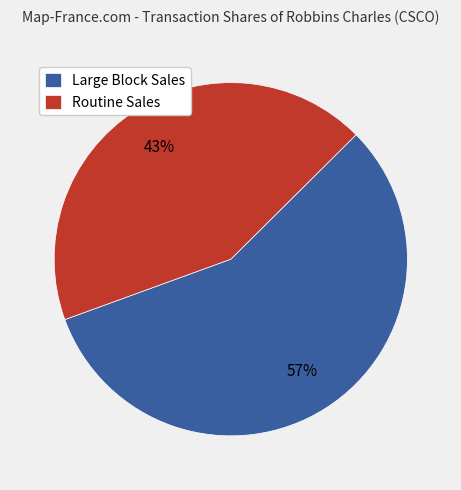

Do Large Block Sales and Routine Sales together represent more than half of the pie?

Yes